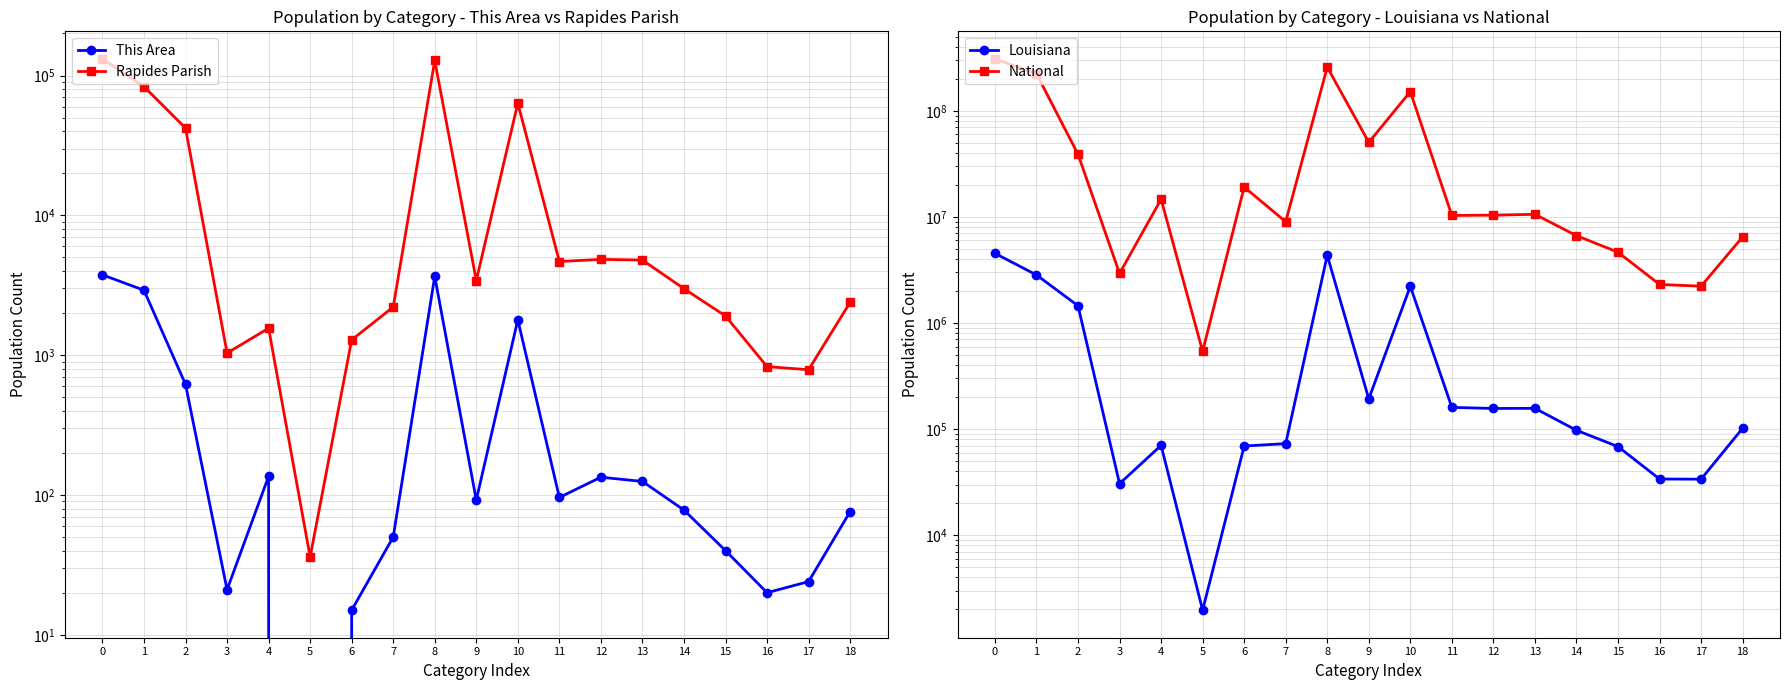

Is the value of Rapides Parish at 10 greater than the value of This Area at 17?

Yes